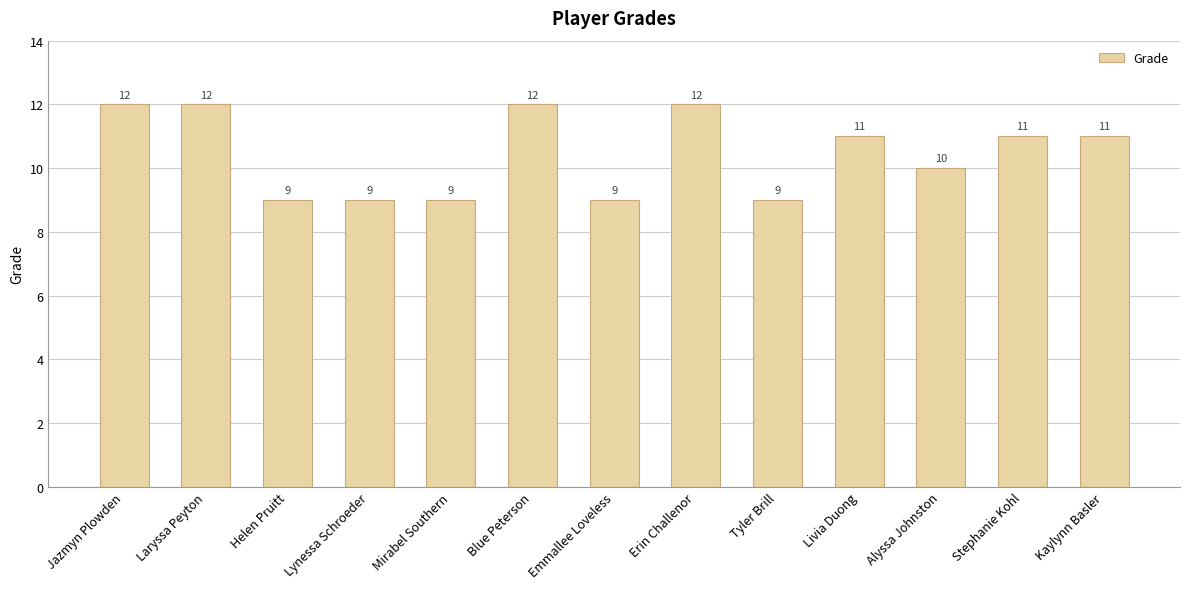

Are the bars horizontal?

No